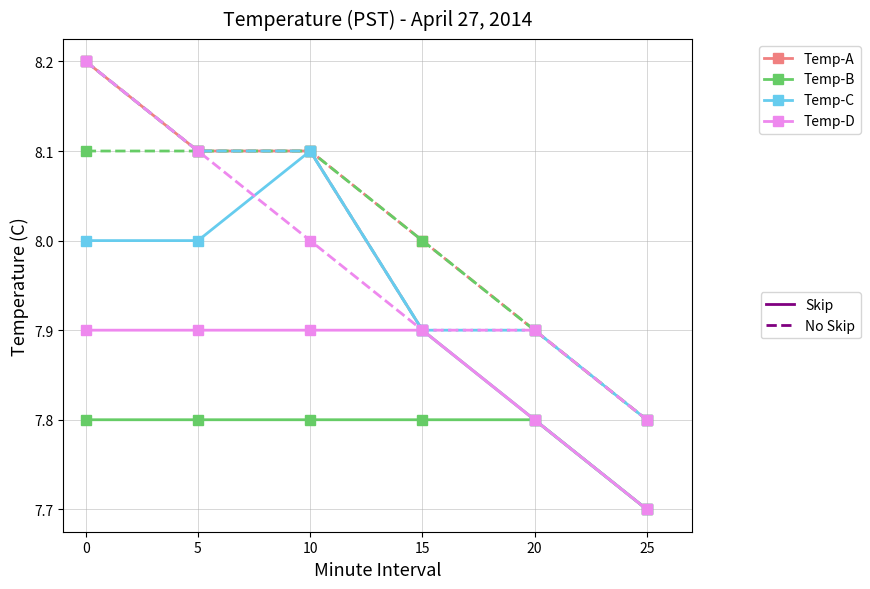

Does the chart have visible grid lines?

Yes